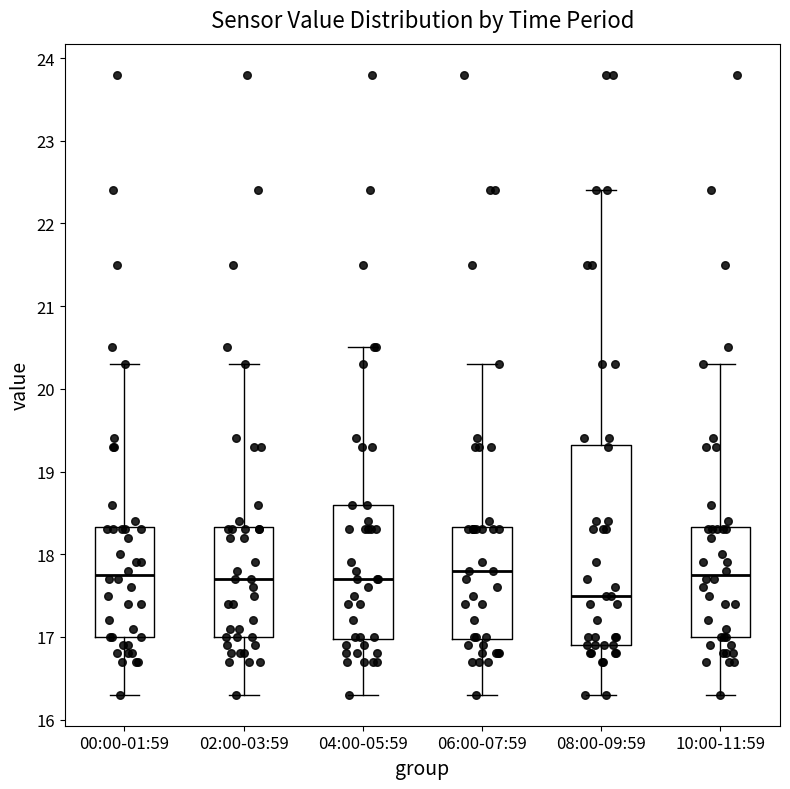

Reading left to right, transcribe this box plot: for each box, give where its median line is, the range the box spans, and where its two whiskers end, as read against the y-axis. The values are not printed on the chart, so give them approximately, as read against the axis.

00:00-01:59: median 17.8, box 17.0 to 18.3, whiskers 16.3 to 20.3
02:00-03:59: median 17.7, box 17.0 to 18.3, whiskers 16.3 to 20.3
04:00-05:59: median 17.7, box 17.0 to 18.6, whiskers 16.3 to 20.5
06:00-07:59: median 17.8, box 17.0 to 18.3, whiskers 16.3 to 20.3
08:00-09:59: median 17.5, box 16.9 to 19.3, whiskers 16.3 to 22.4
10:00-11:59: median 17.8, box 17.0 to 18.3, whiskers 16.3 to 20.3